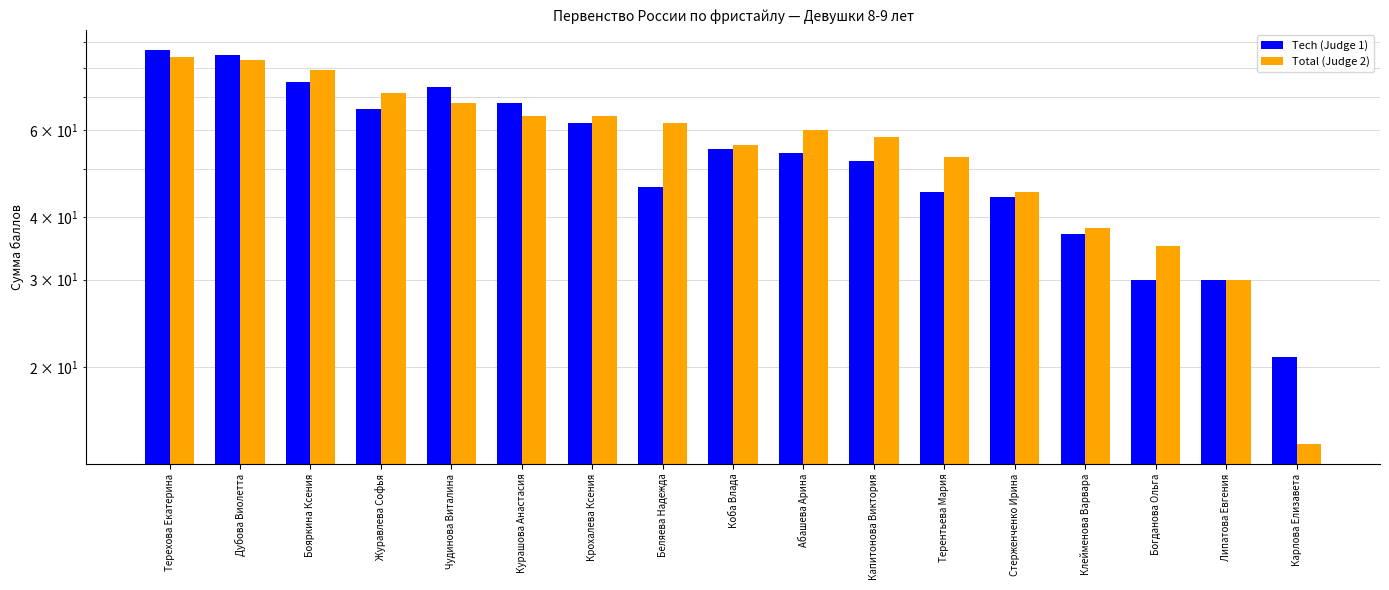

What is the label of the 16th bar from the right?

Дубова Виолетта